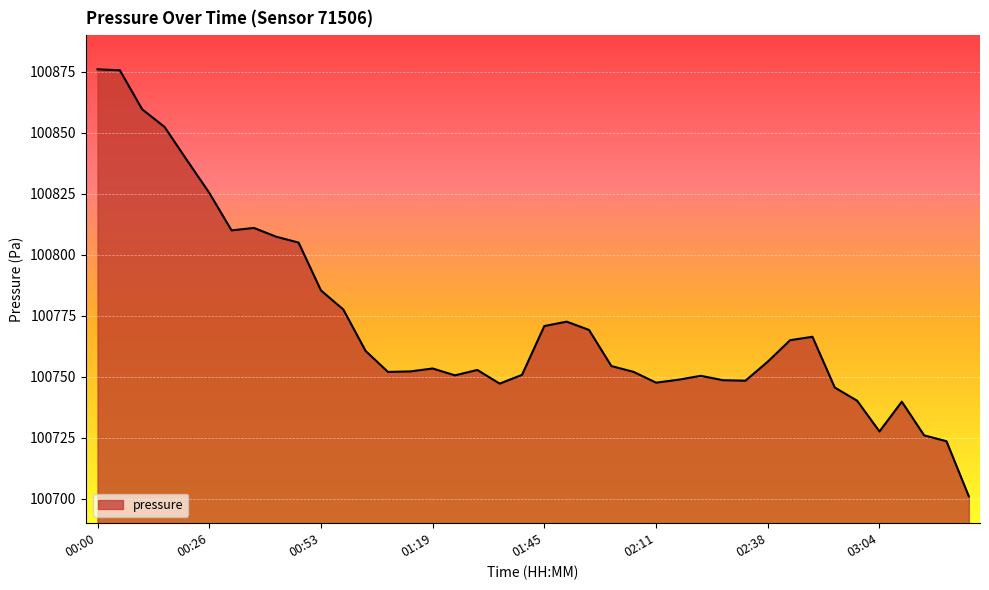

What is the difference between the maximum and minimum values?

175.0